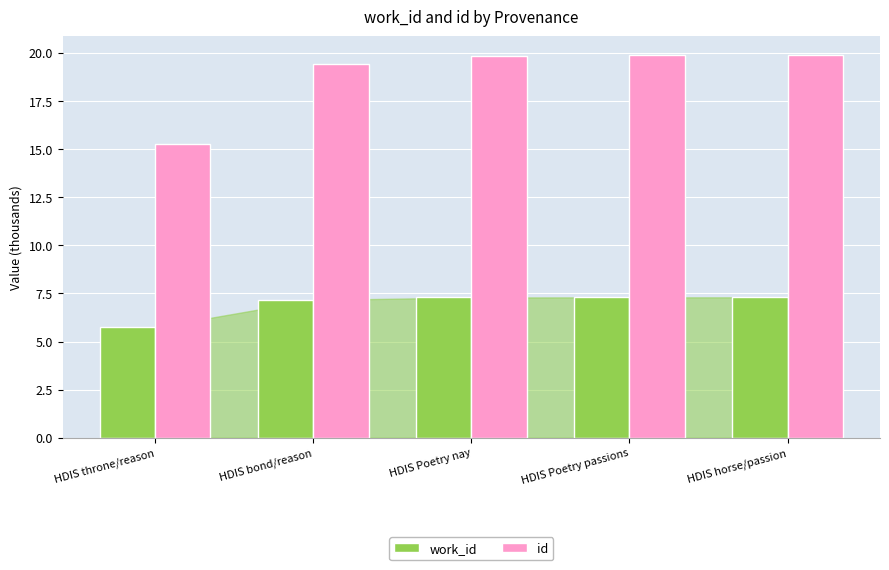

The value of id at HDIS throne/reason is 15.3. True or false?

True